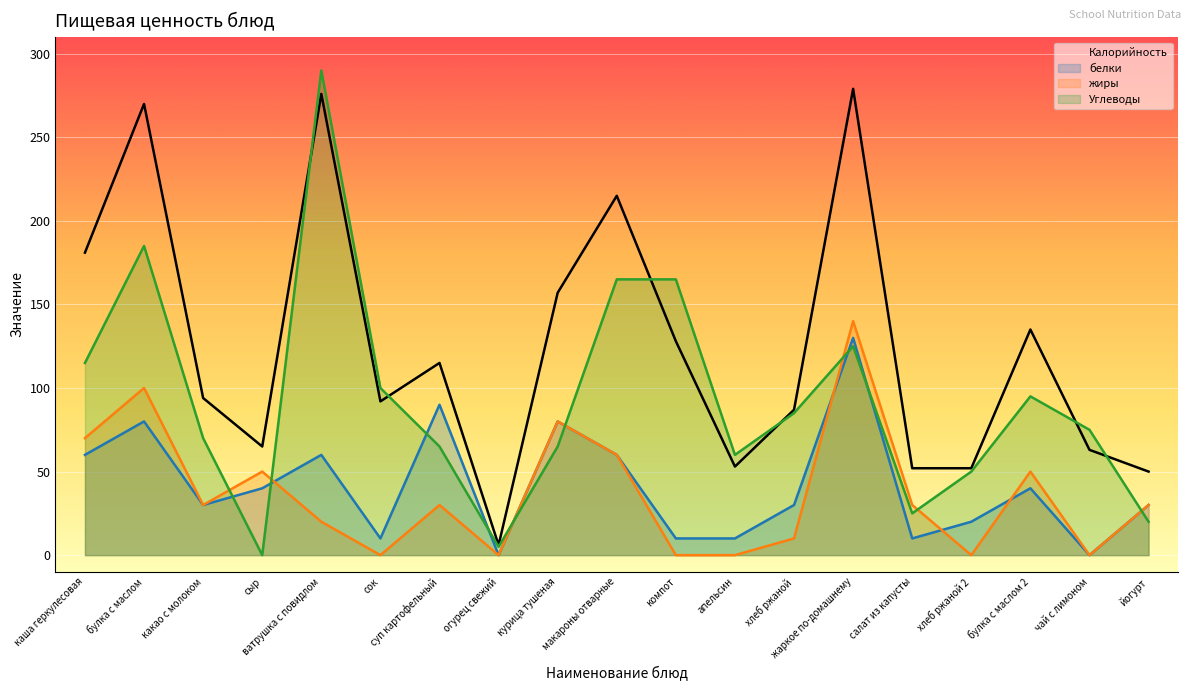

How many times do жиры and белки cross each other?

4